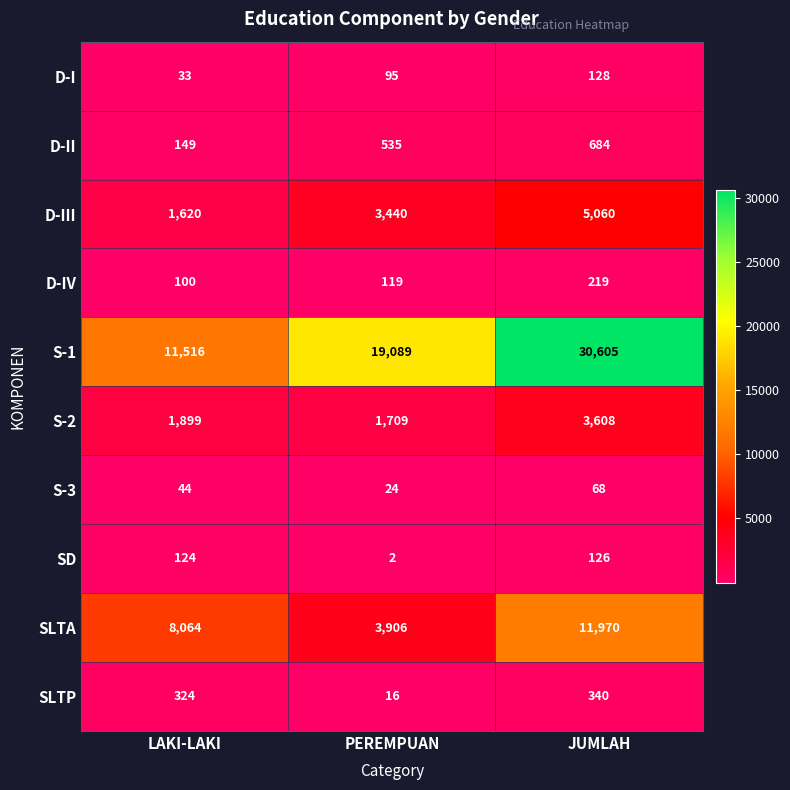

At PEREMPUAN, list the series in order from smallest to largest.

SD, SLTP, S-3, D-I, D-IV, D-II, S-2, D-III, SLTA, S-1